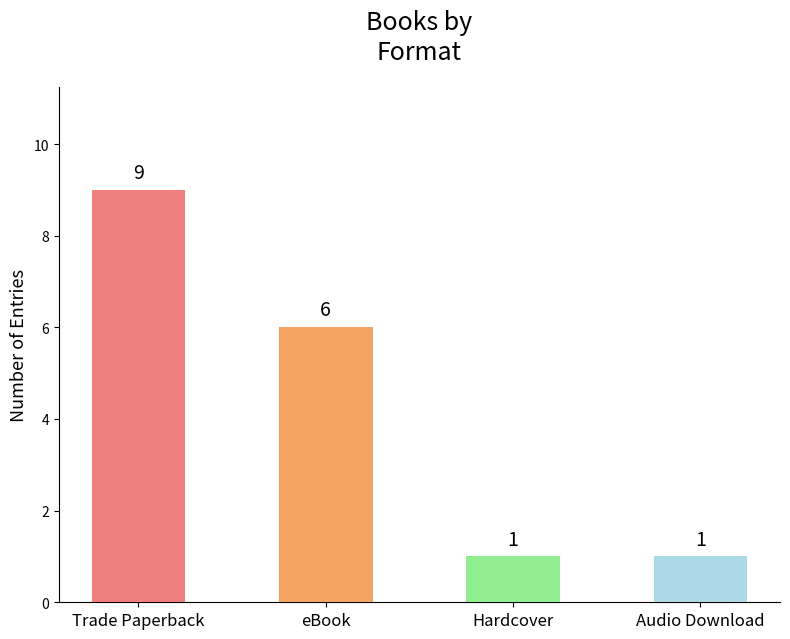

Reading left to right, what are all the values shown in this chart?

Trade Paperback=9	eBook=6	Hardcover=1	Audio Download=1